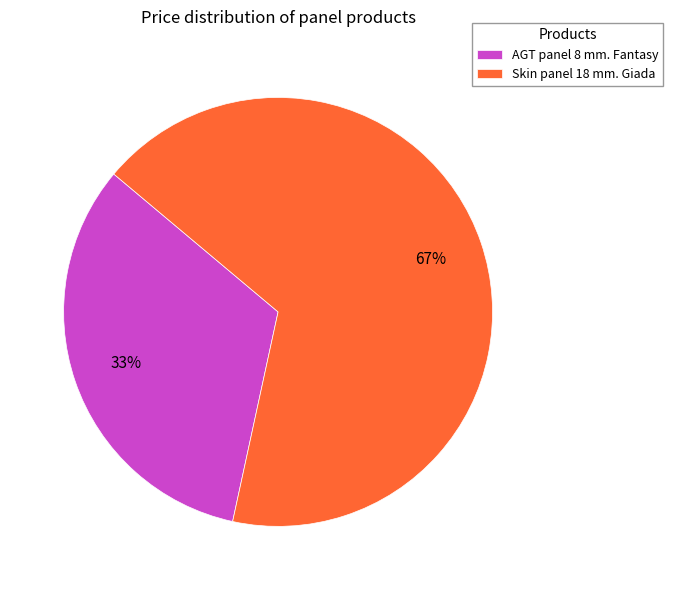

True or false: AGT panel 8 mm. Fantasy accounts for 33% of the total.

True